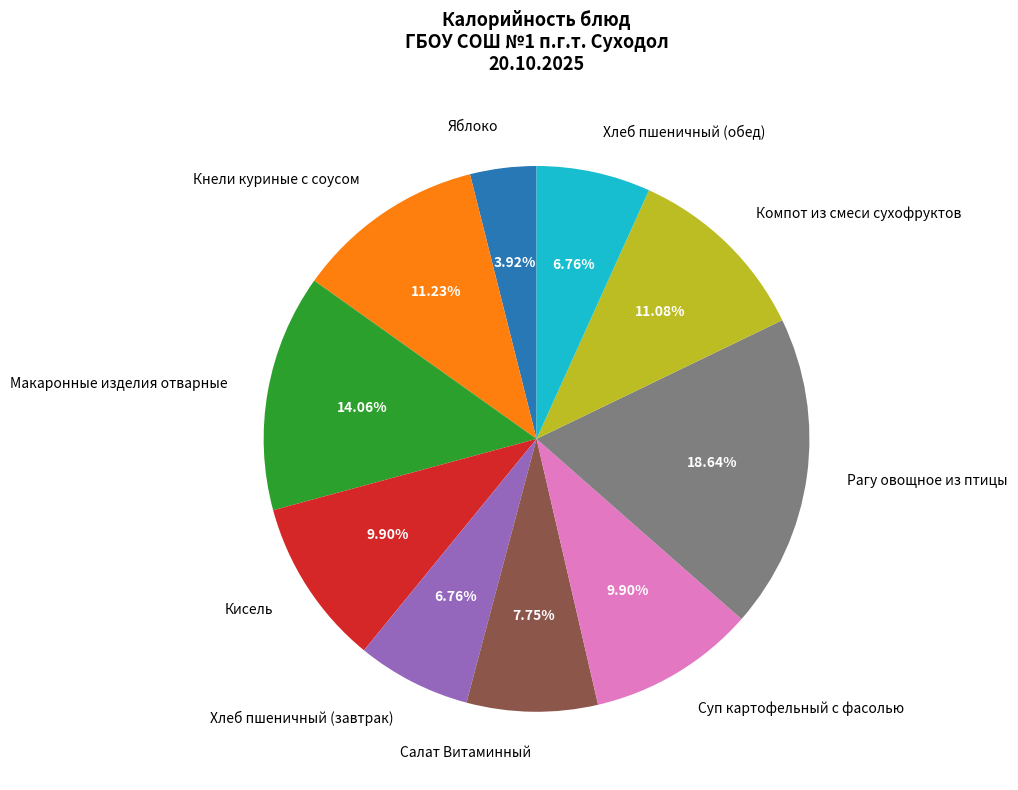

Does any single category account for the majority?

No